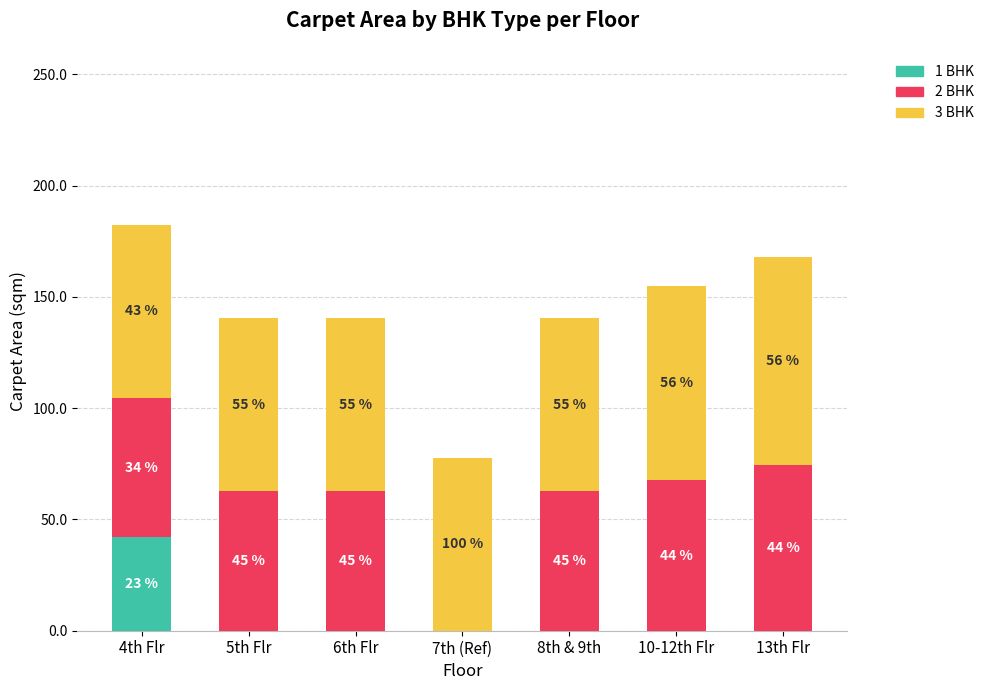

What are all the series names shown in the legend?

1 BHK, 2 BHK, 3 BHK